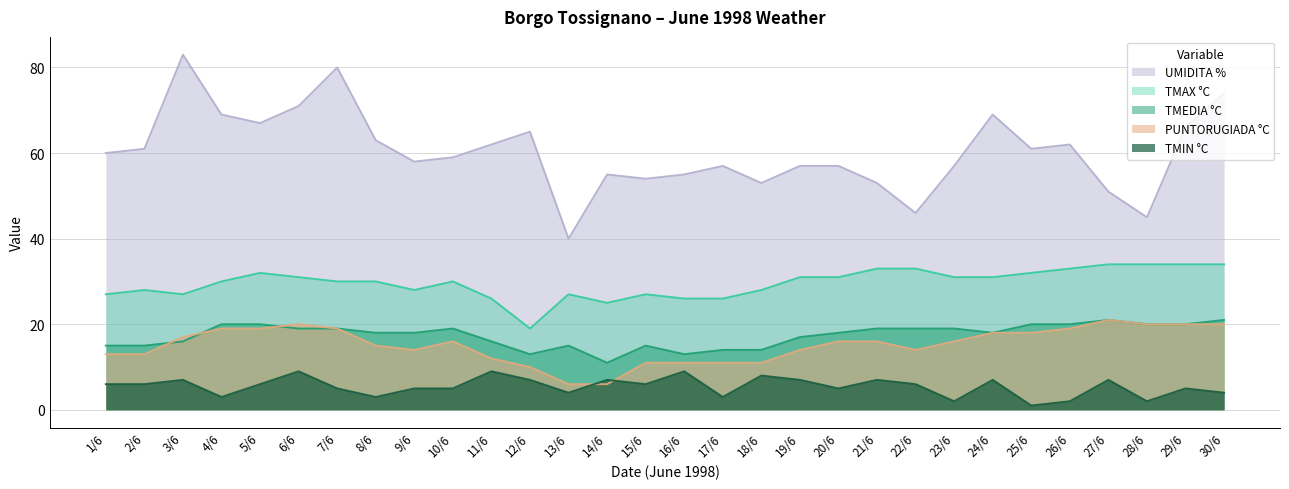

How many data points in PUNTORUGIADA °C are above 16?

12